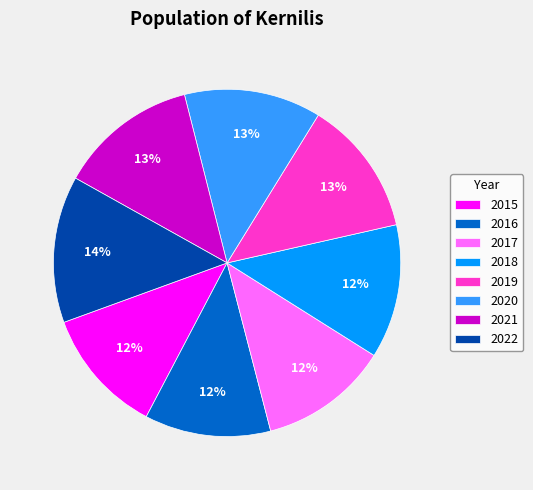

How many segments does this pie chart have?

8